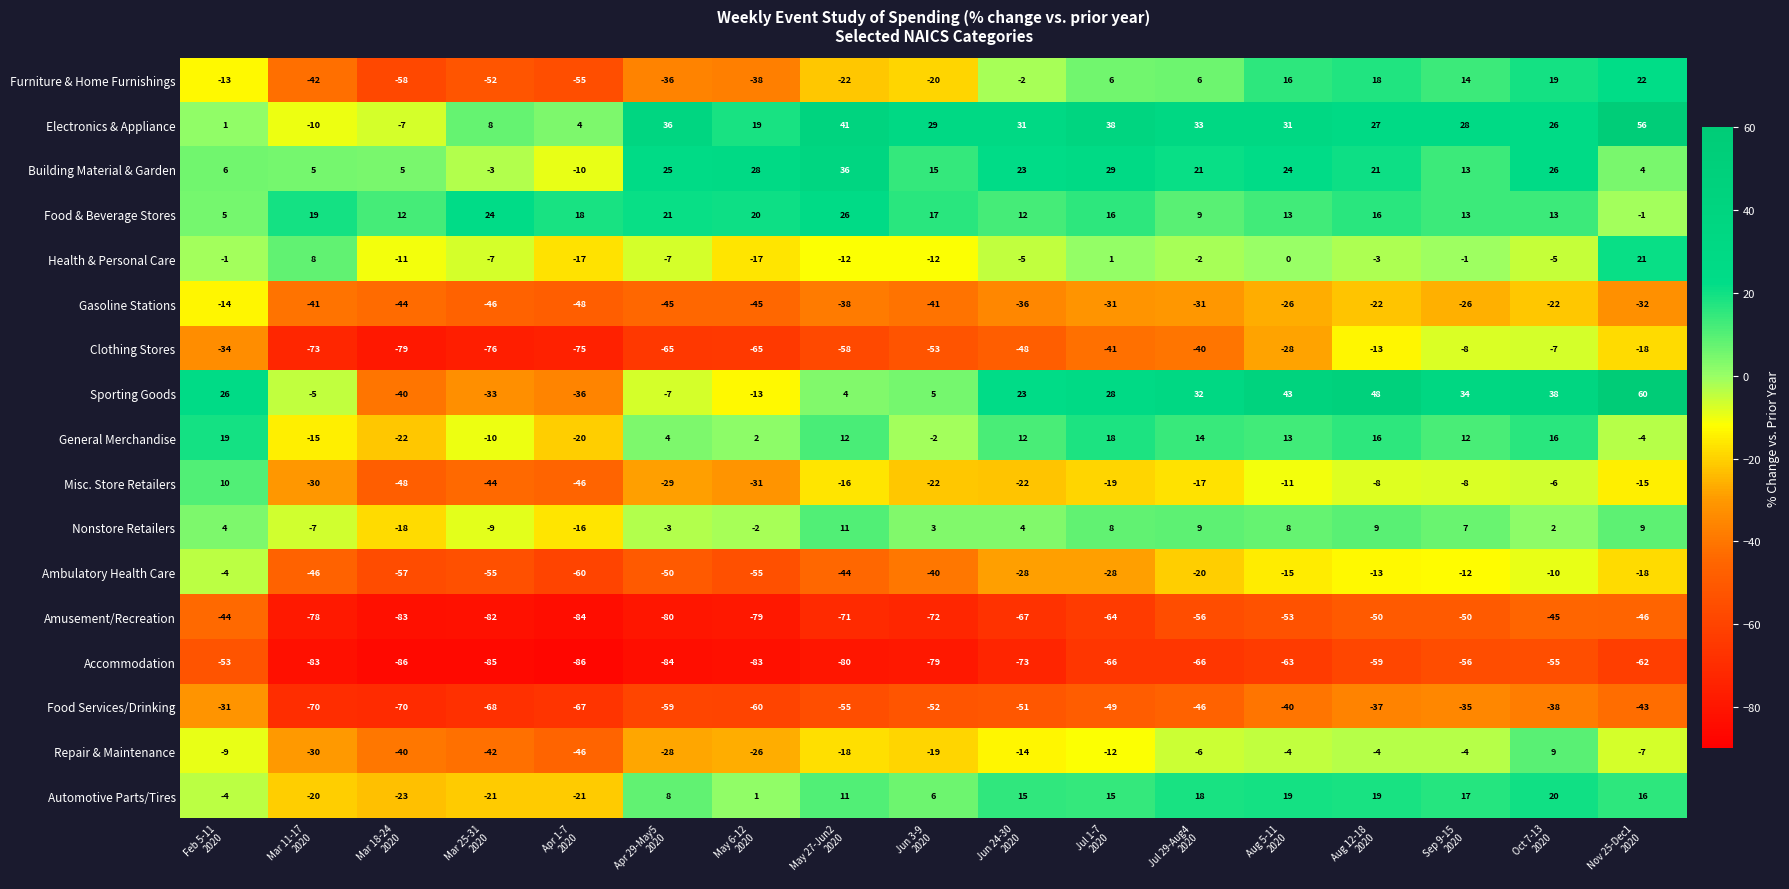

What is the average value of the Furniture & Home Furnishings series?

-14